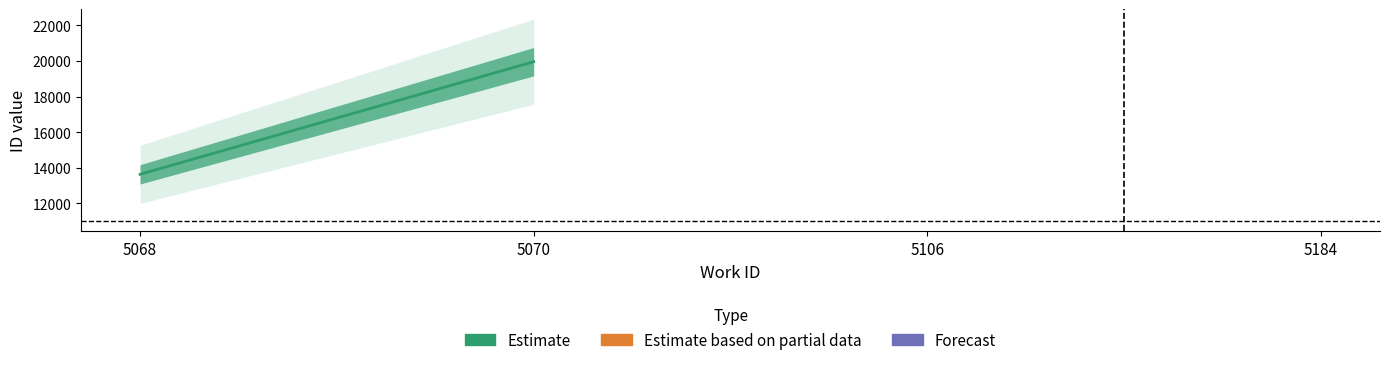

What is the difference between the values at 5070 and 5068?

6336.7